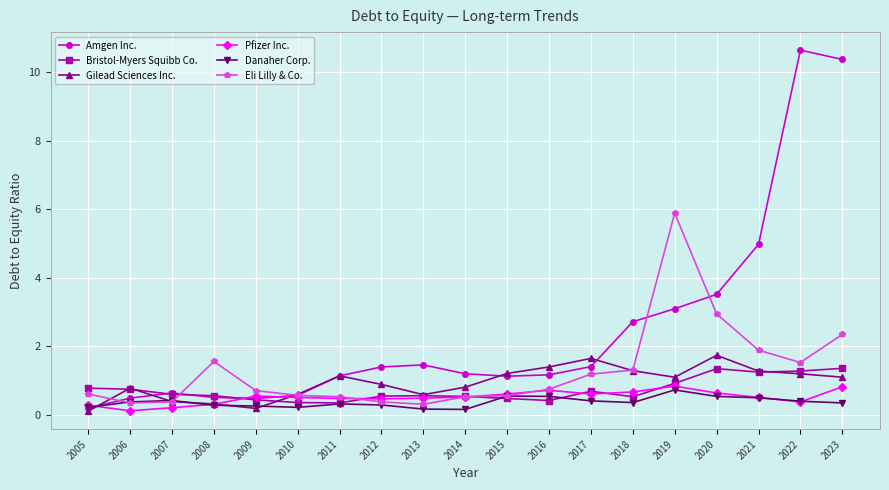

True or false: Pfizer Inc. has a value of 0.5 at 2012.

True